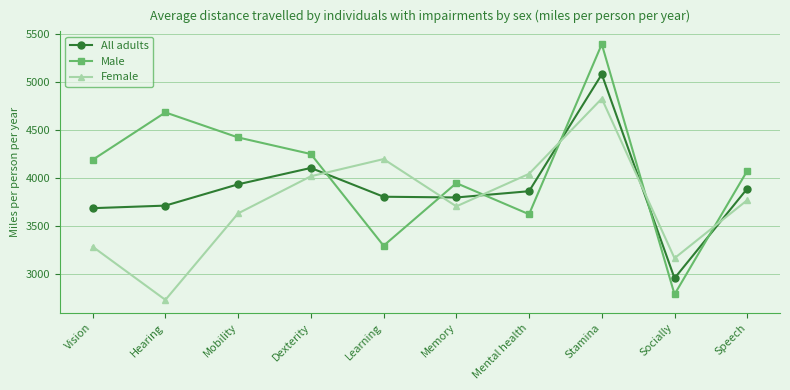

Which label corresponds to the largest value in the chart?

Stamina